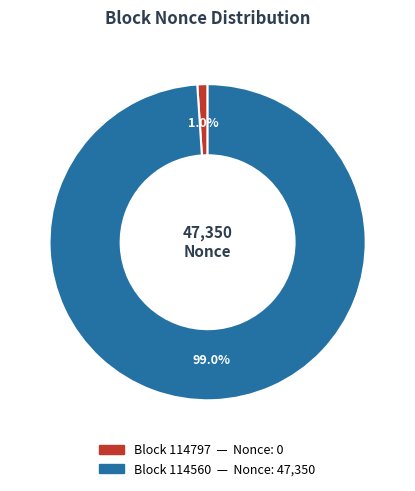

Count the number of slices in the pie.

2